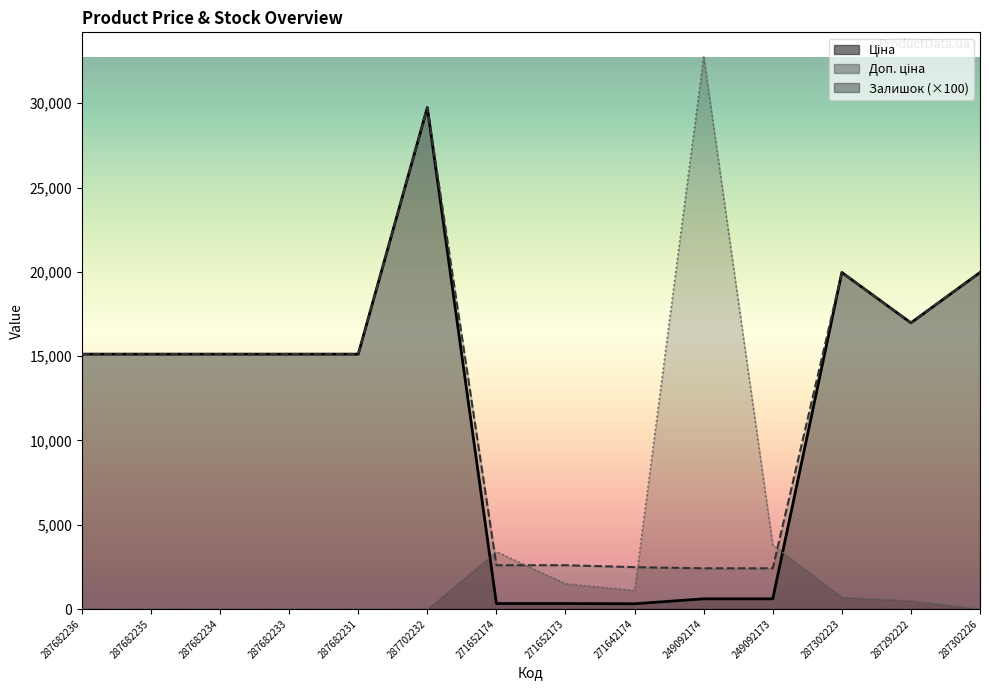

What is the sum of the Ціна values at 287682231 and 287682235?

30240.0